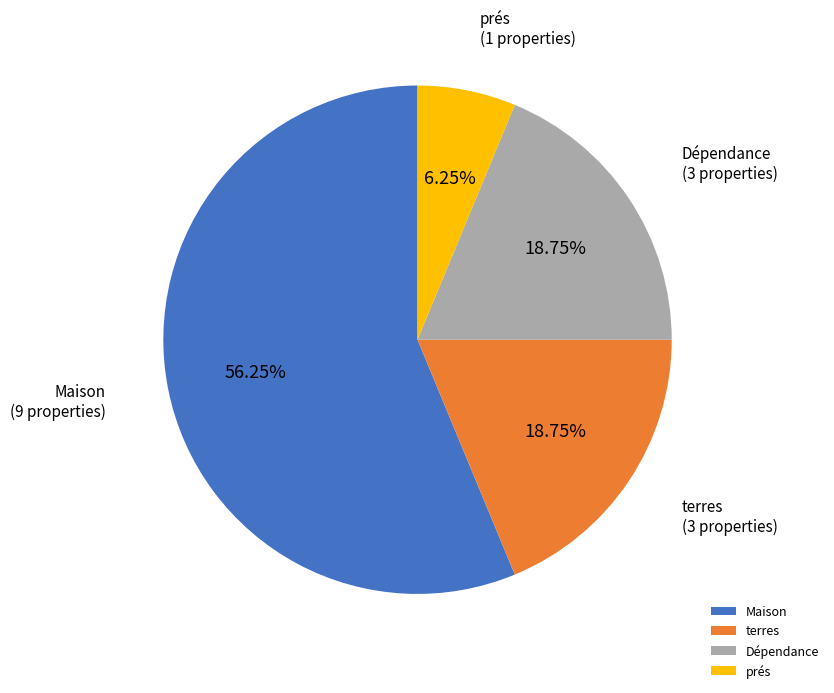

Combined, what portion of the pie is Maison and Dépendance?

75.0%